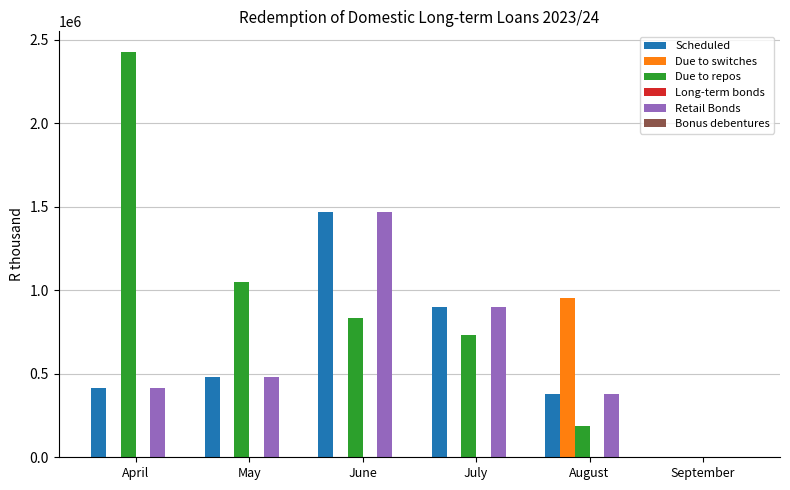

True or false: Scheduled has a value of 688270 at September.

False